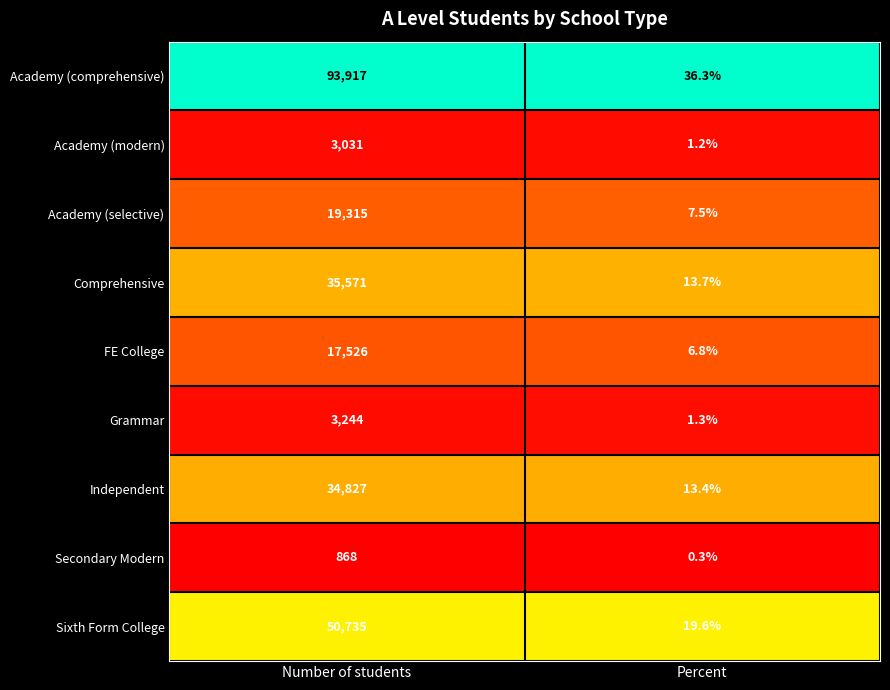

What is the spread (max minus min) of values at Percent?

36.0